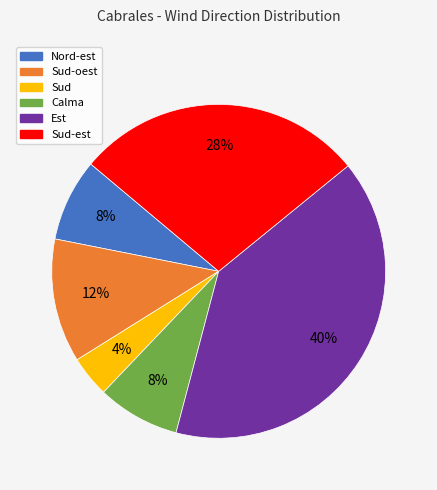

Is there any slice that represents more than half of the pie?

No